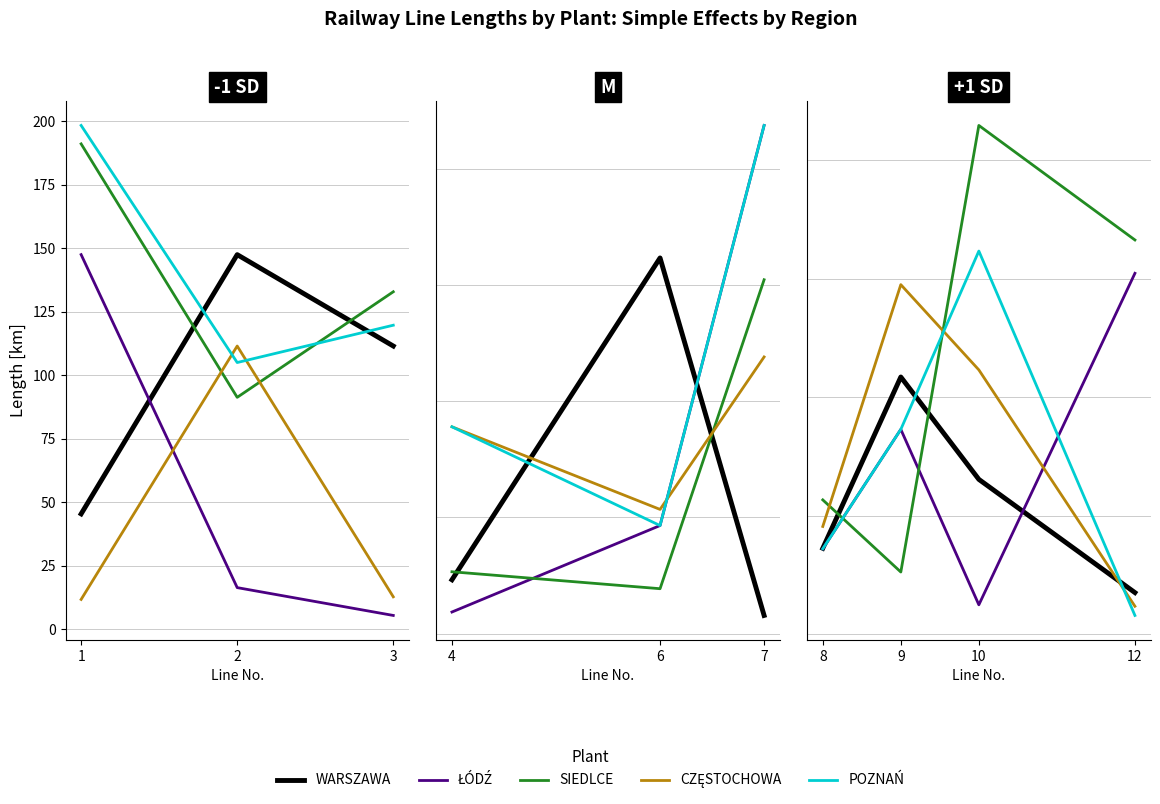

How many lines are shown in the chart?

5